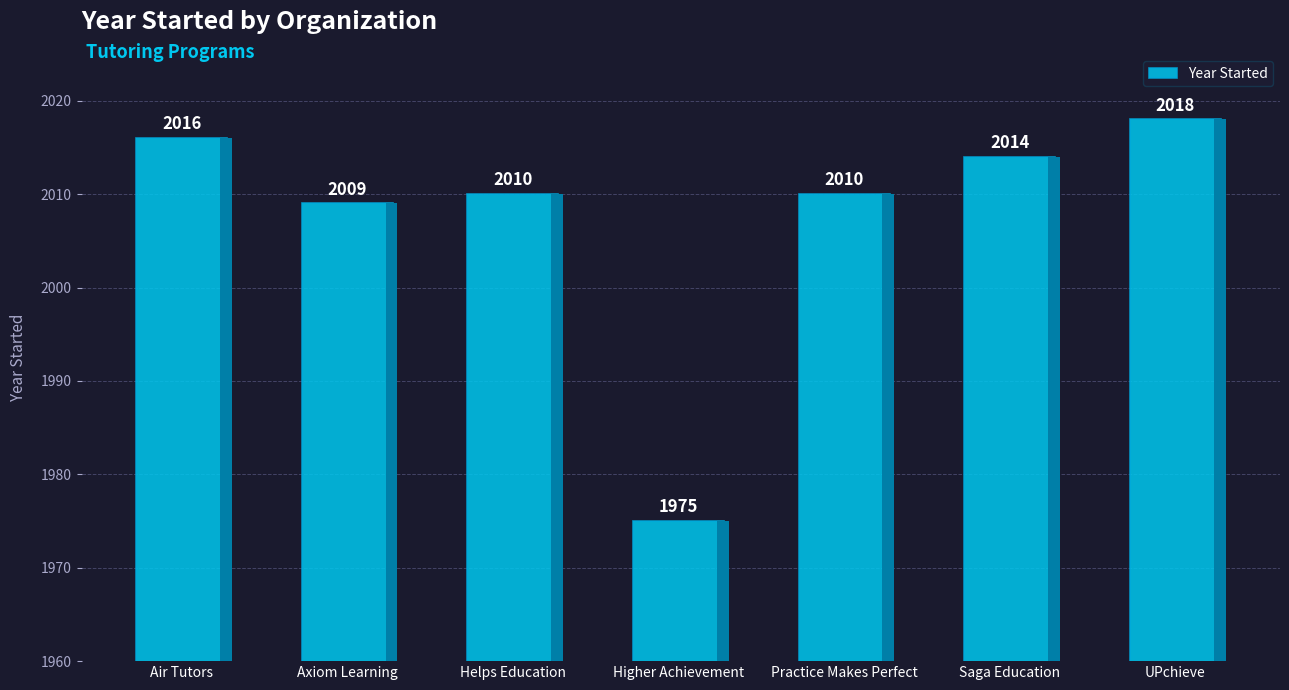

True or false: the data shows 2010 at Helps Education.

True